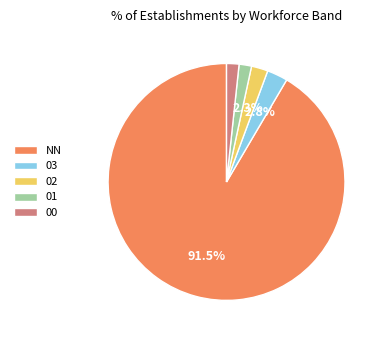

Approximately how many times larger is the value at 00 compared to 03?

0.6